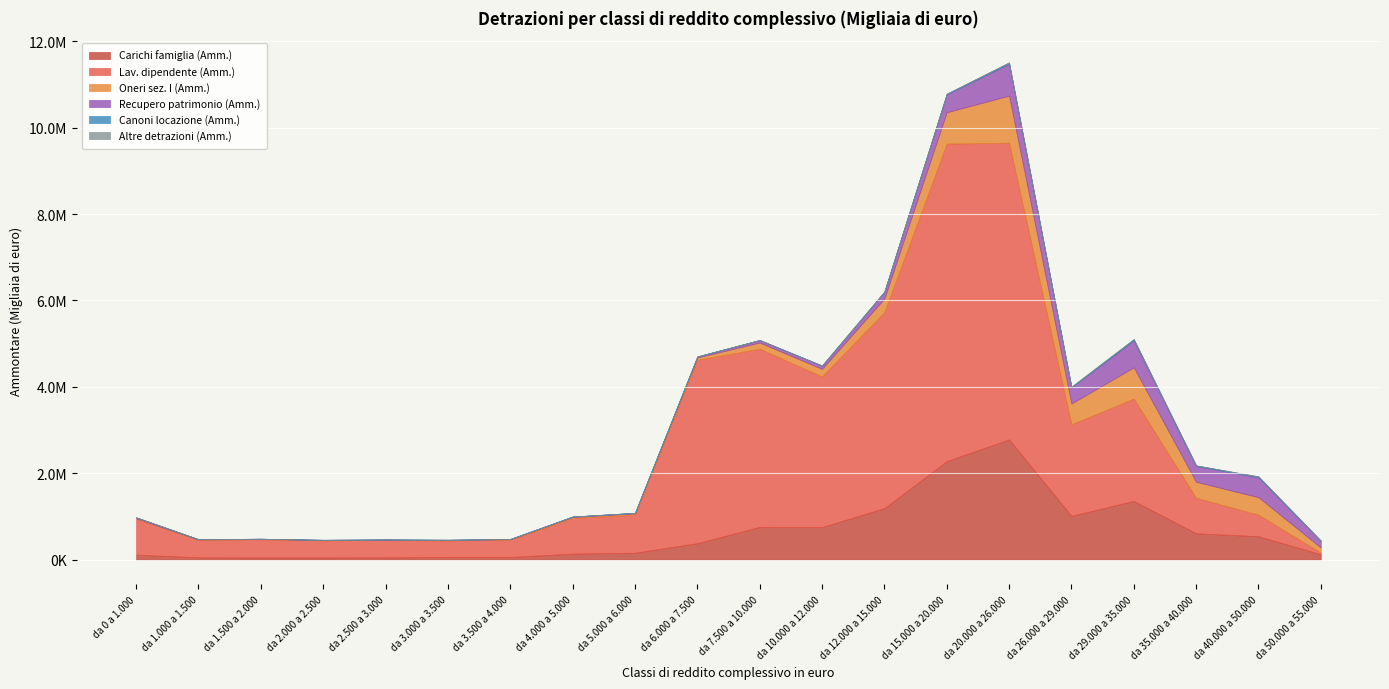

What is the average value of the Carichi famiglia (Amm.) series?

625422